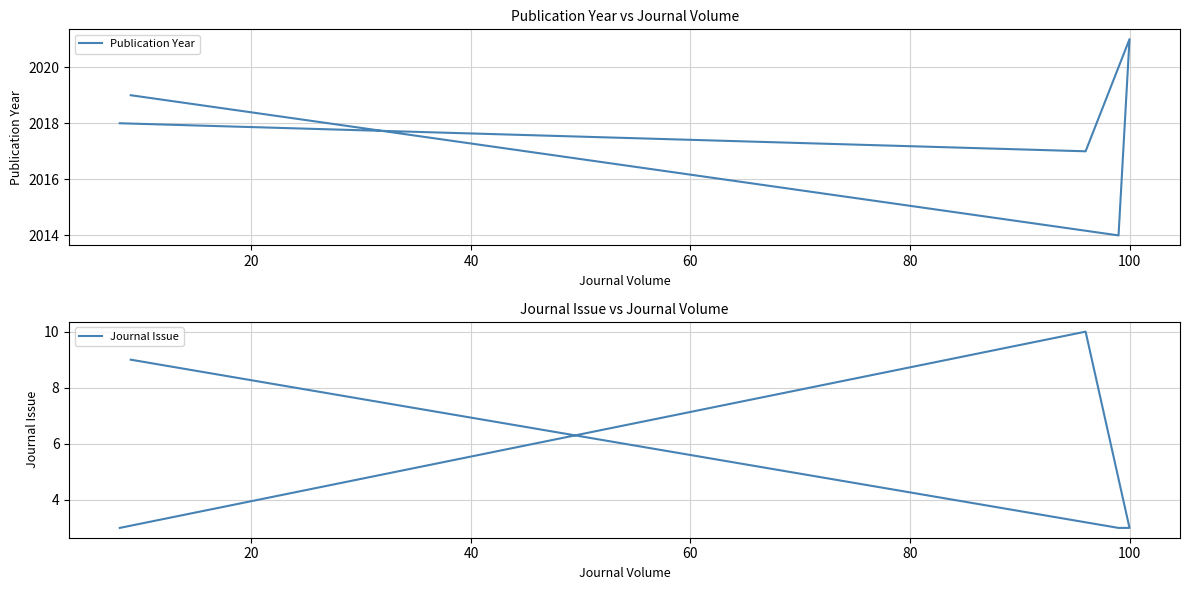

How many values in the Publication Year series are below 2018?

2